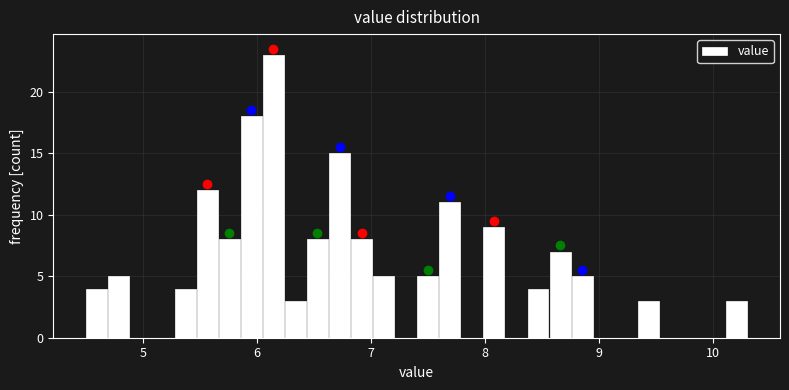

Read against the x-axis, roughly where is the centre of the tallest bar?

6.1